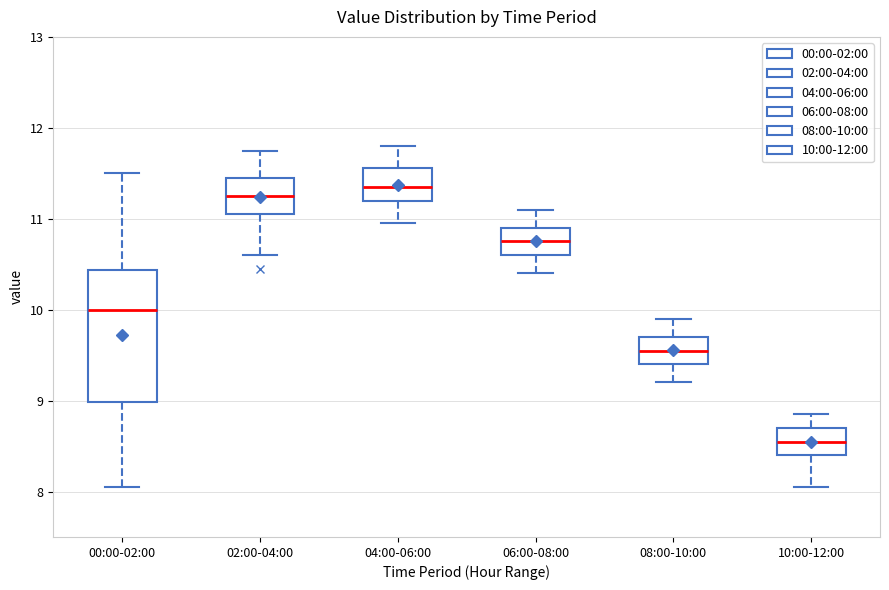

Comparing the boxes themselves (not the whiskers), which one is the tallest?

00:00-02:00